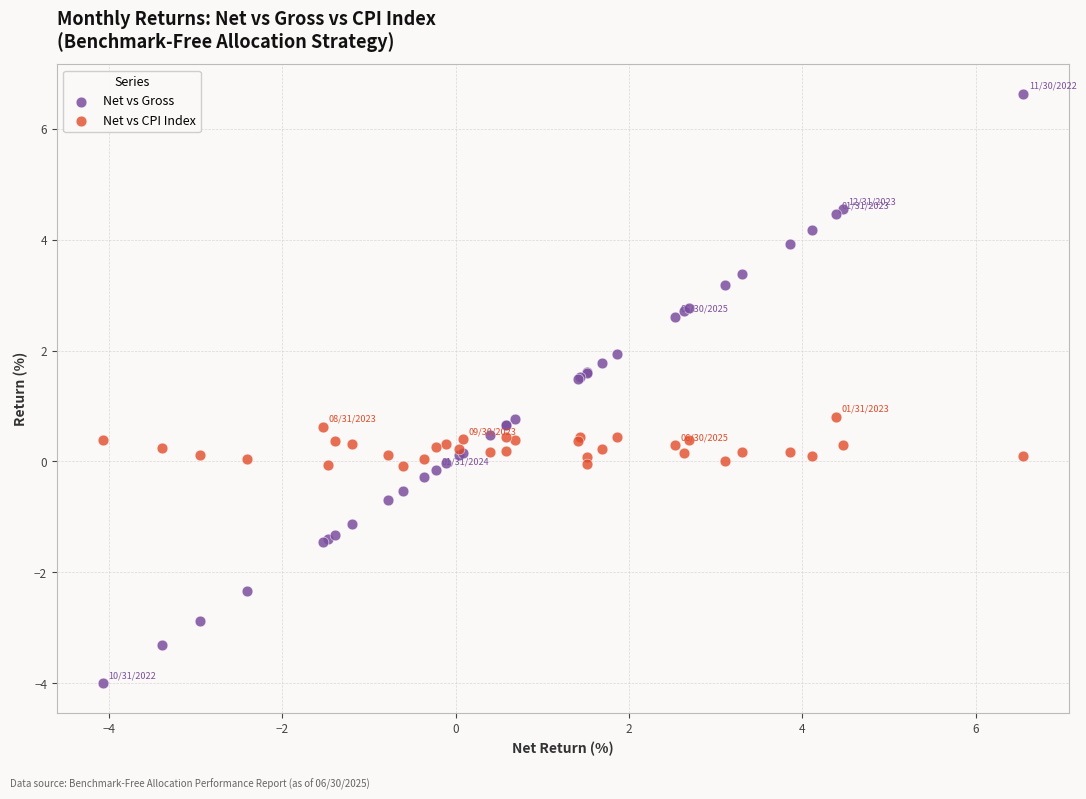

Which series reaches the maximum Y coordinate?

Net vs Gross